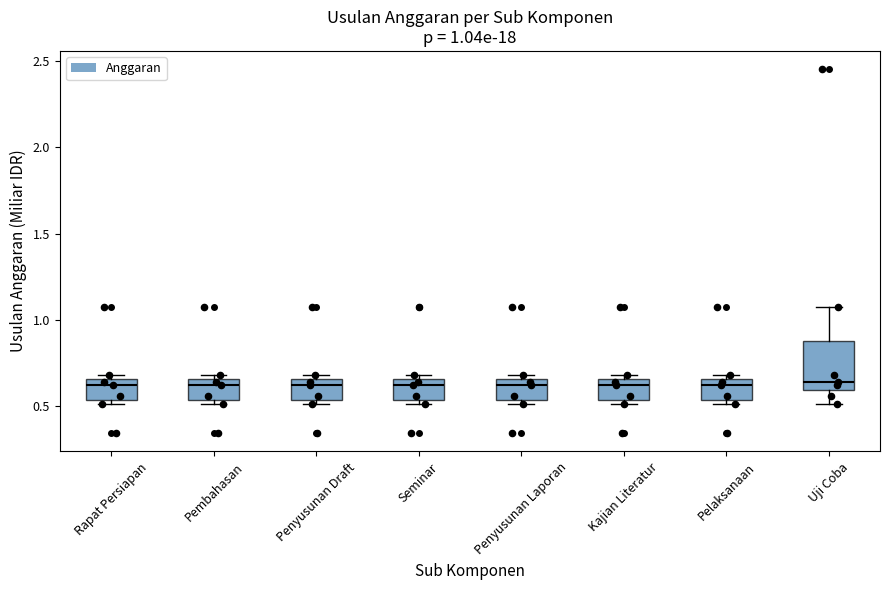

Comparing the boxes themselves (not the whiskers), which one is the tallest?

Uji Coba